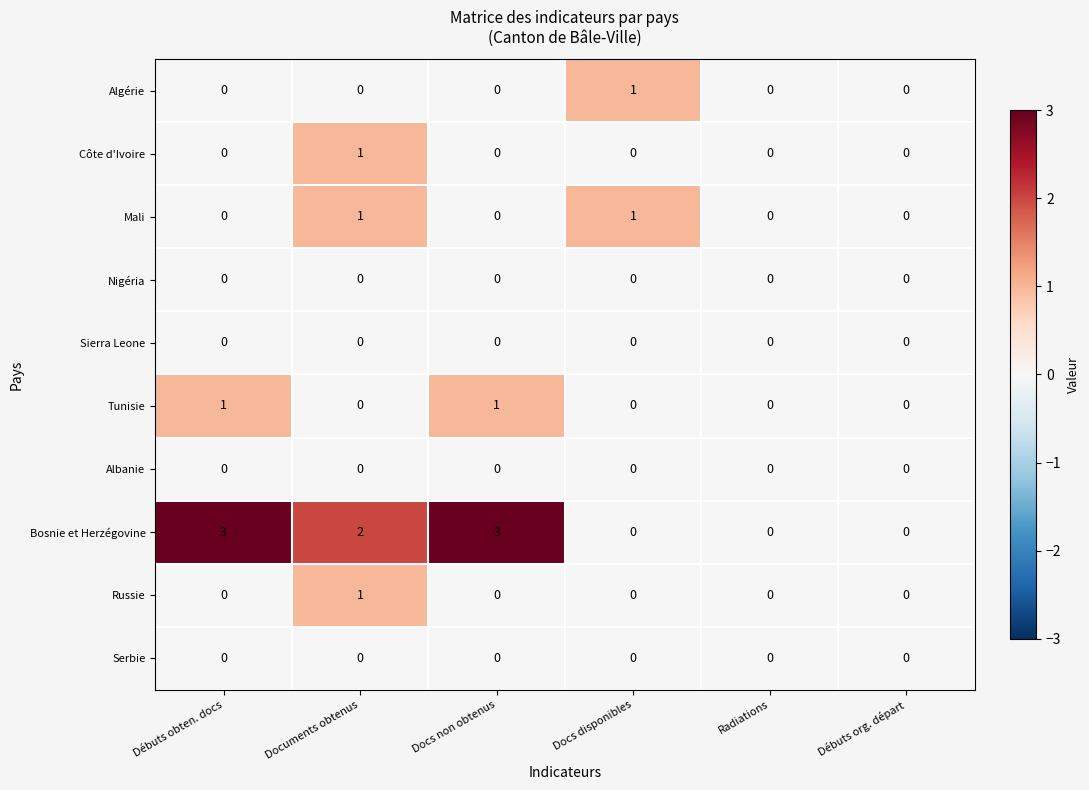

Count the Côte d'Ivoire values in the range 0 to 1.

6